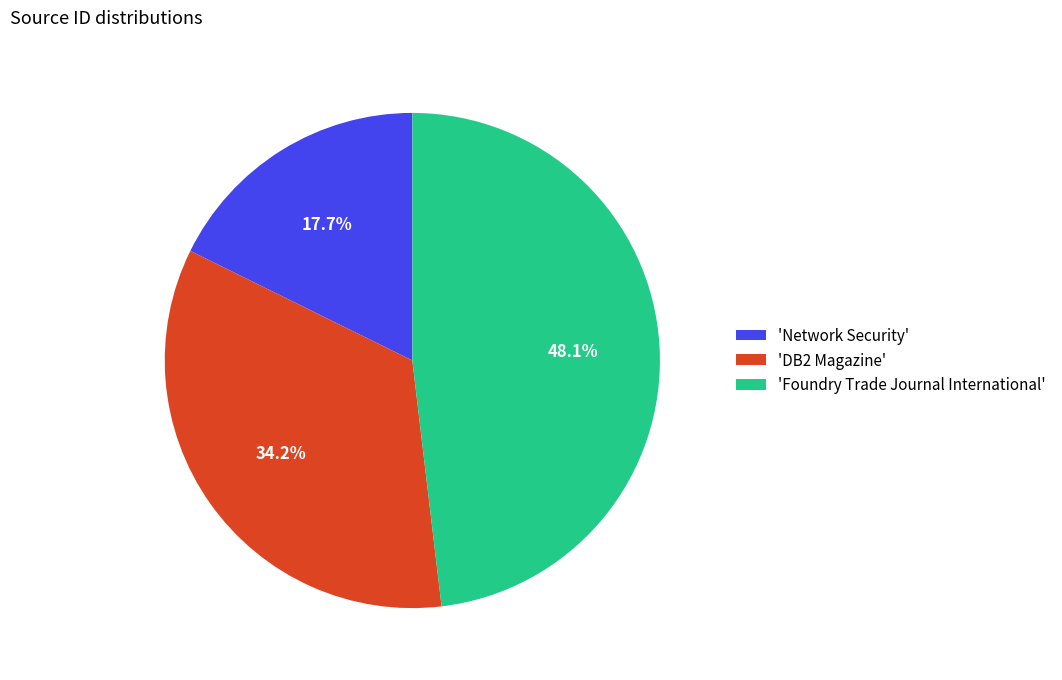

What percentage is NOT represented by 'DB2 Magazine'?

65.8%